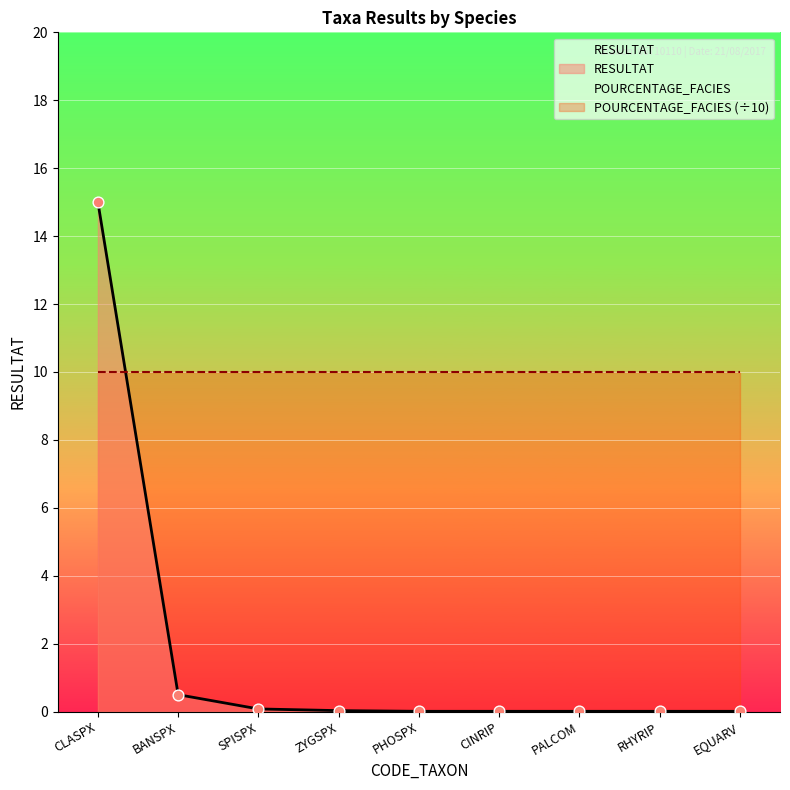

Between RHYRIP and CINRIP, which is larger?

RHYRIP